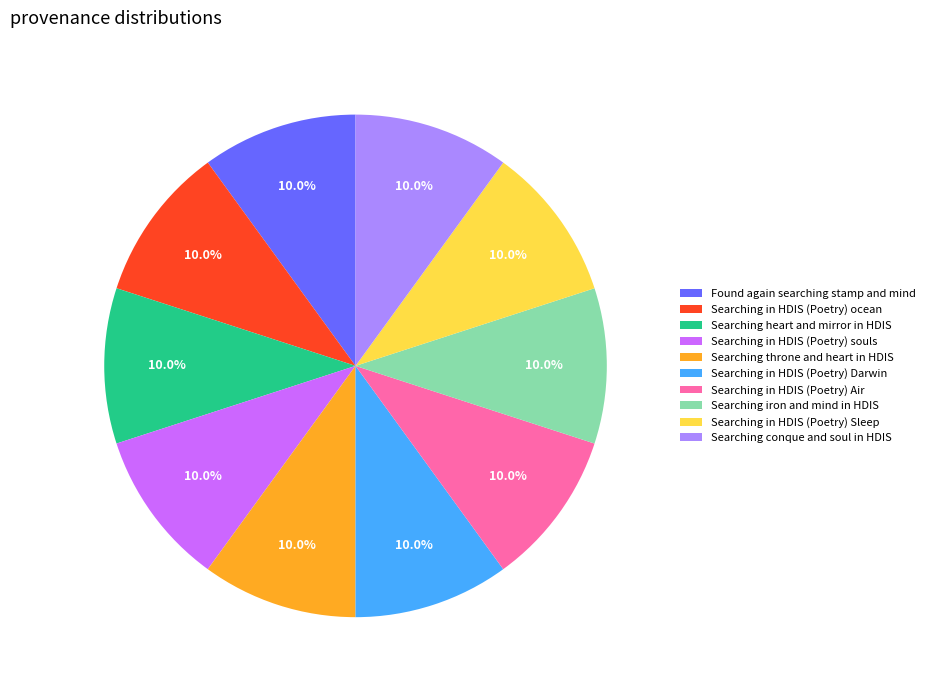

To the nearest percent, what is the average slice percentage?

10%